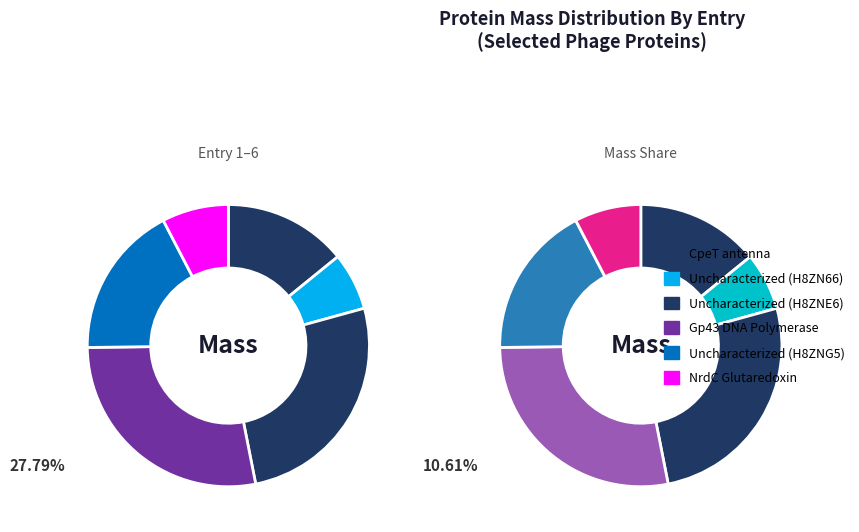

What is the total percentage of CpeT antenna and Uncharacterized H8ZN66?

20.7%